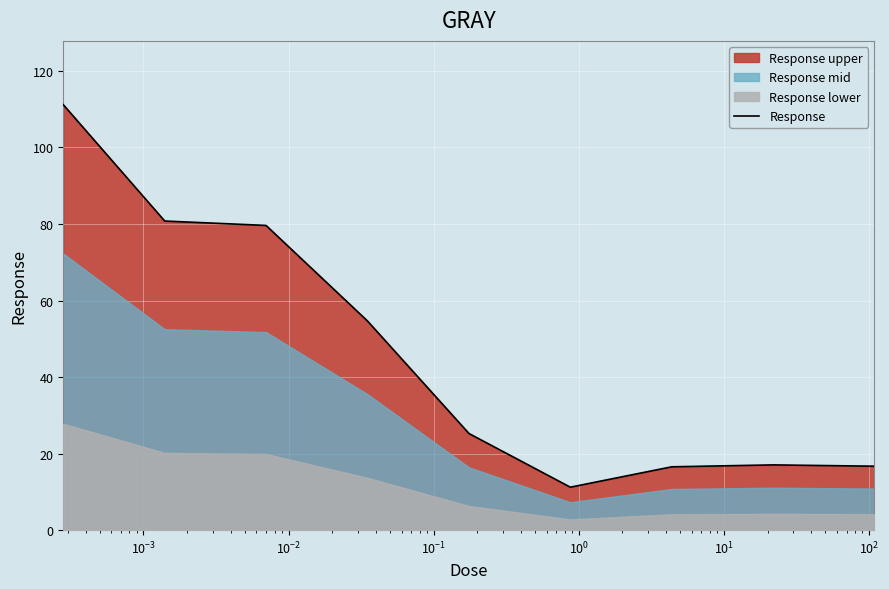

What is the minimum value for Response?

11.2